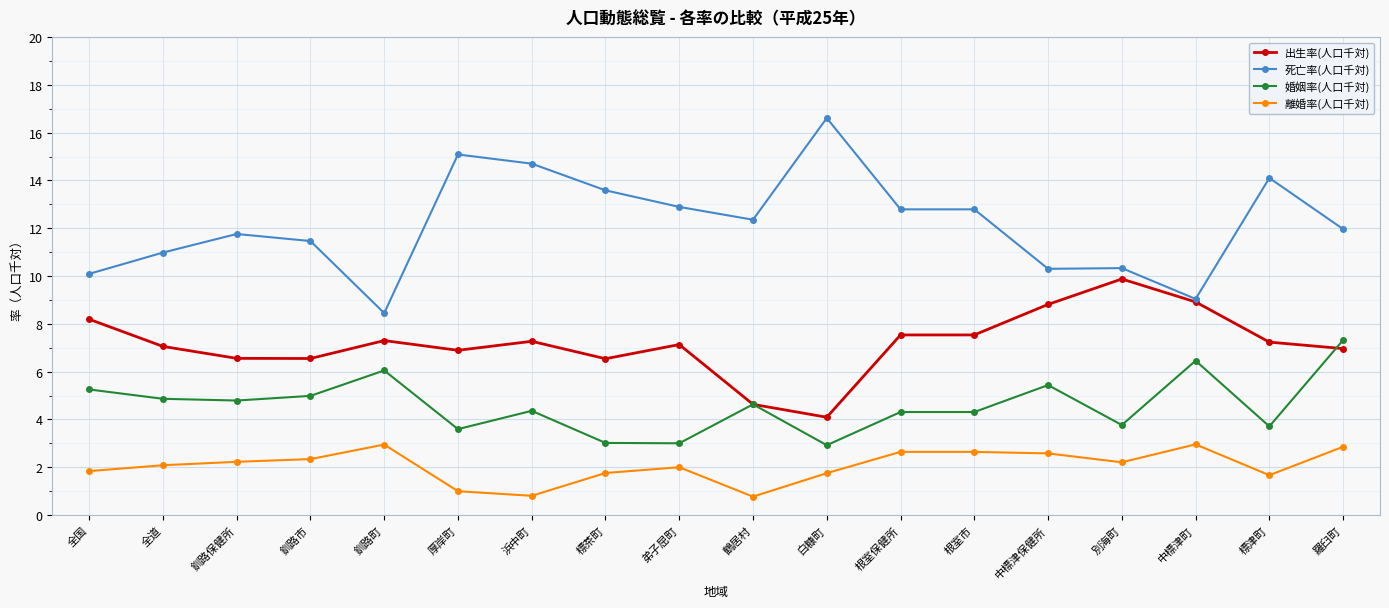

How many lines are shown in the chart?

4